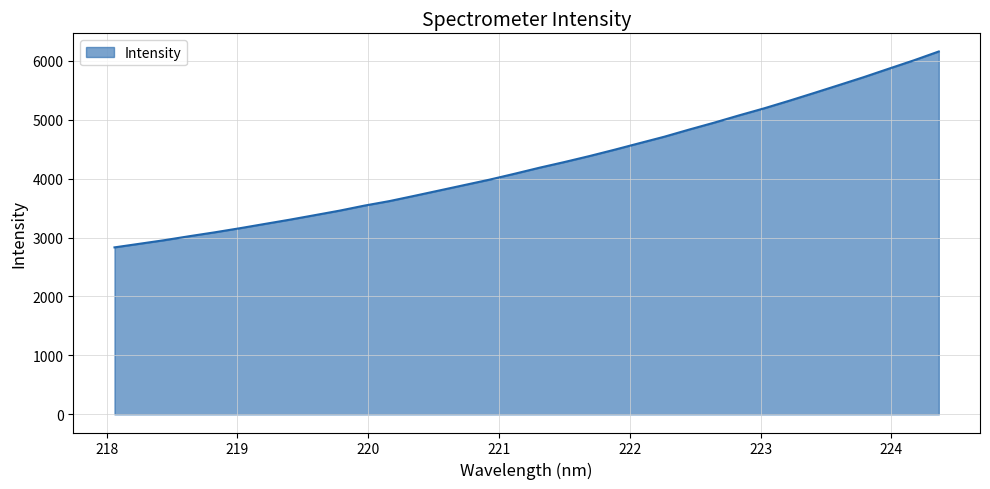

How many lines are shown in the chart?

1